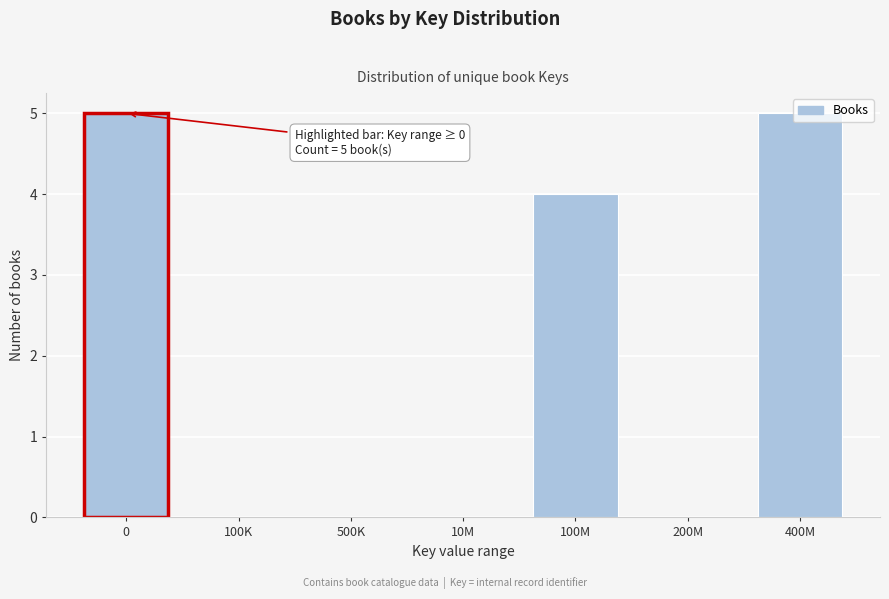

What is the greatest value displayed?

5